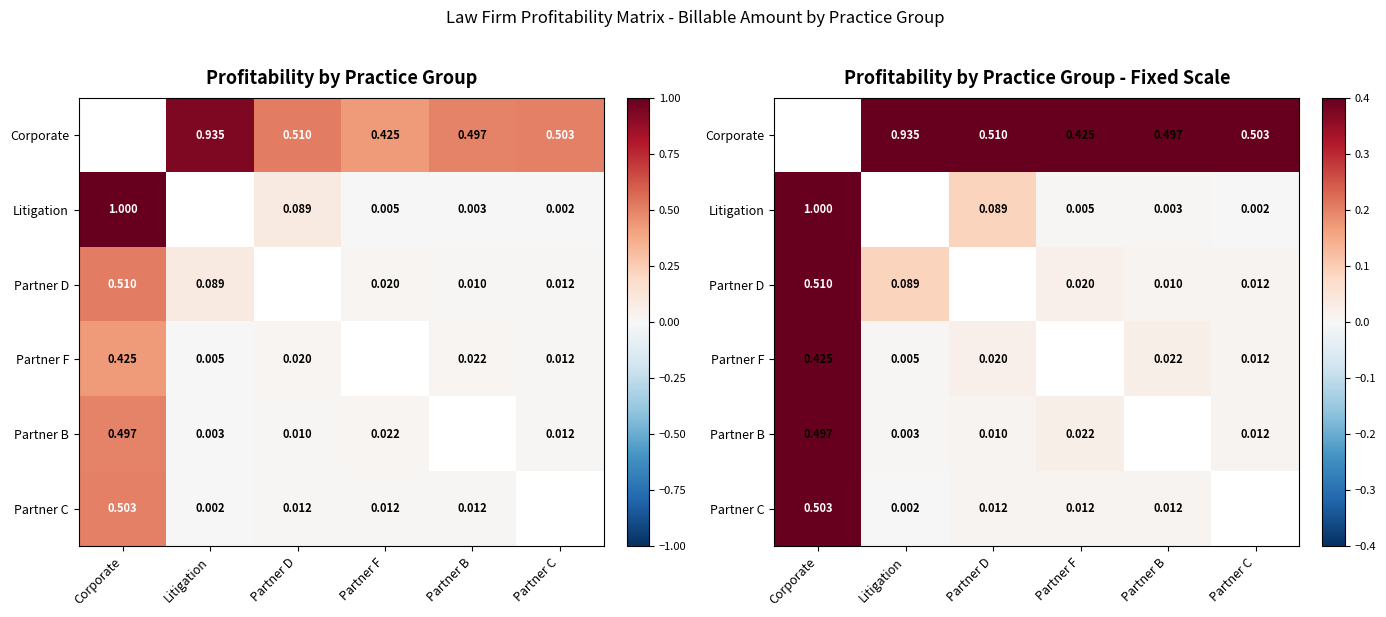

At which category does the chart reach its minimum across all series?

Partner C